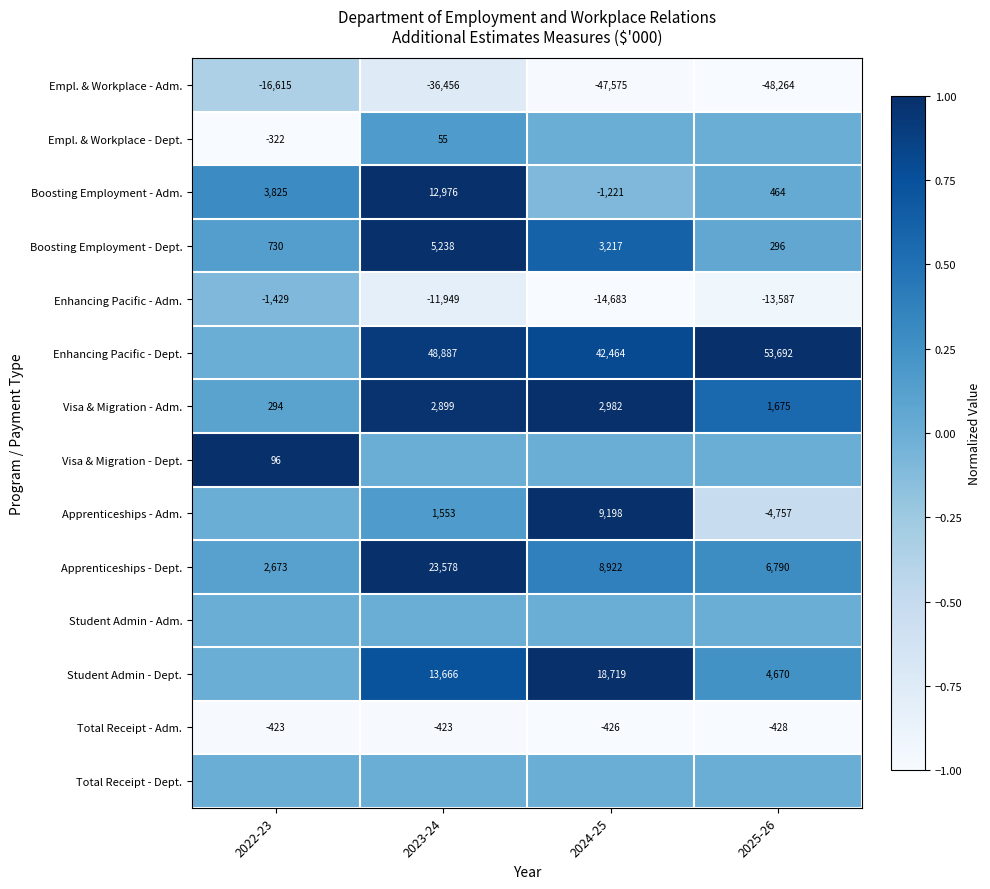

What is the approximate value of Apprenticeships - Dept. at 2024-25?

8922